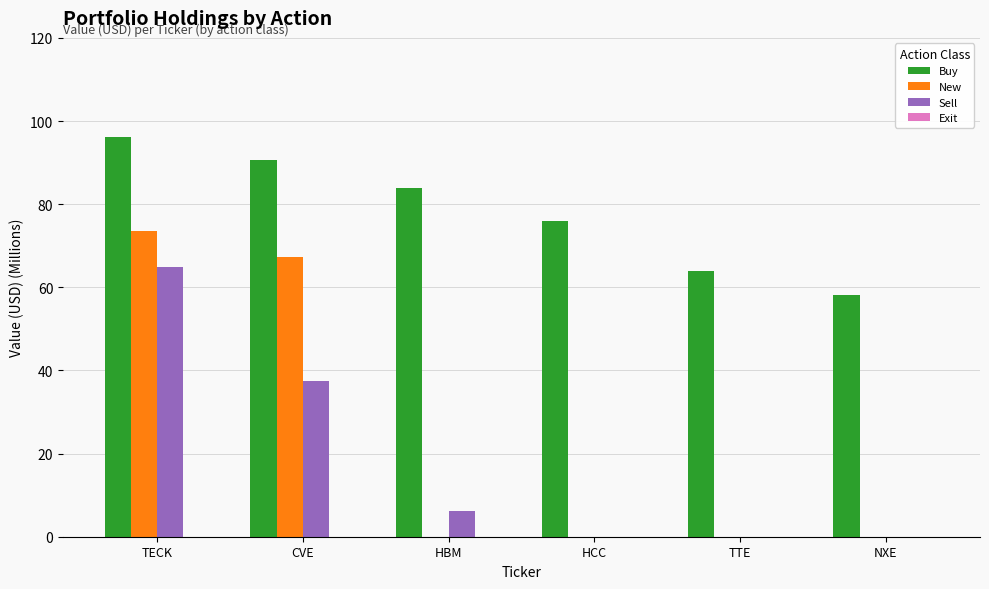

What is the spread (max minus min) of values at CVE?

53.2